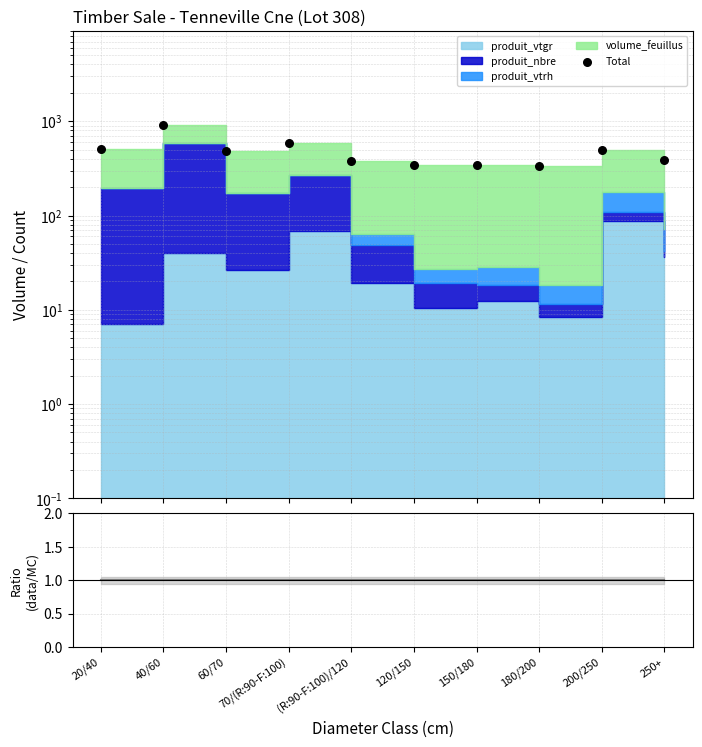

Is the value of ratio at 180/200 greater than the value of Total at 40/60?

No